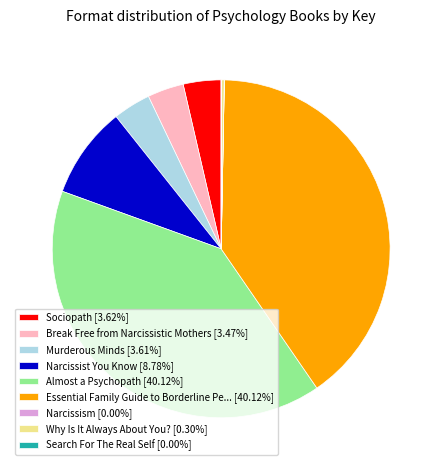

Between Almost a Psychopath and Murderous Minds, which is larger?

Almost a Psychopath